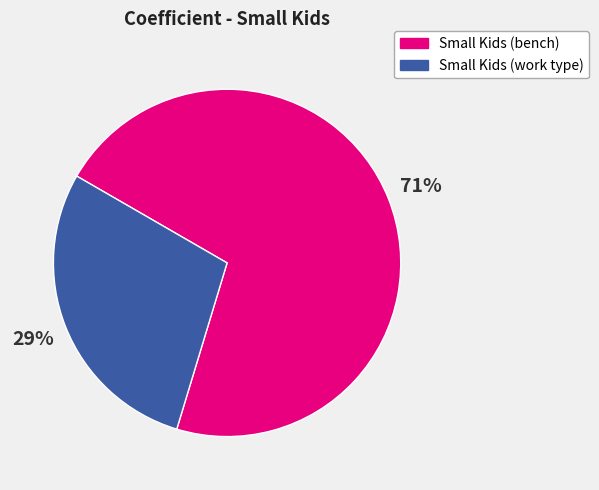

Is it true that Small Kids (work type) is 20% of the pie?

False